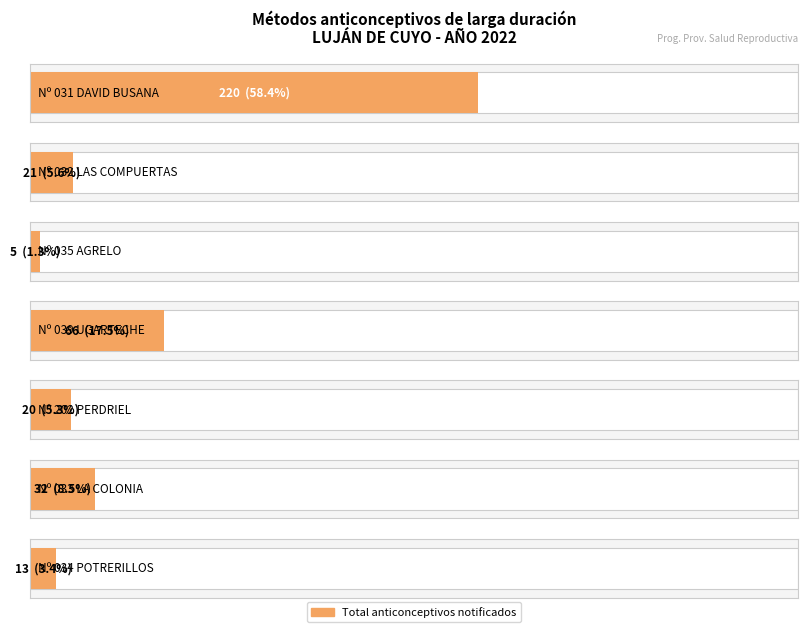

What is the change in value from C. DE SALUD Nº 031 DAVID BUSANA to C. DE SALUD Nº 034 POTRERILLOS?

-207